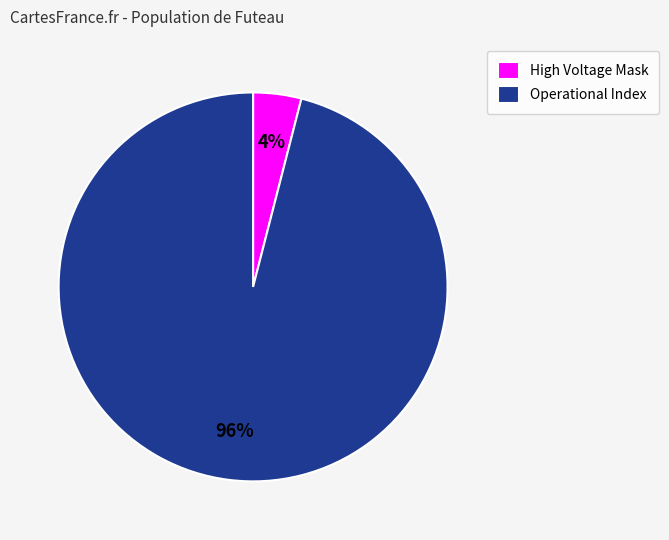

To the nearest percent, what is the difference between the largest and smallest slice percentages?

92%